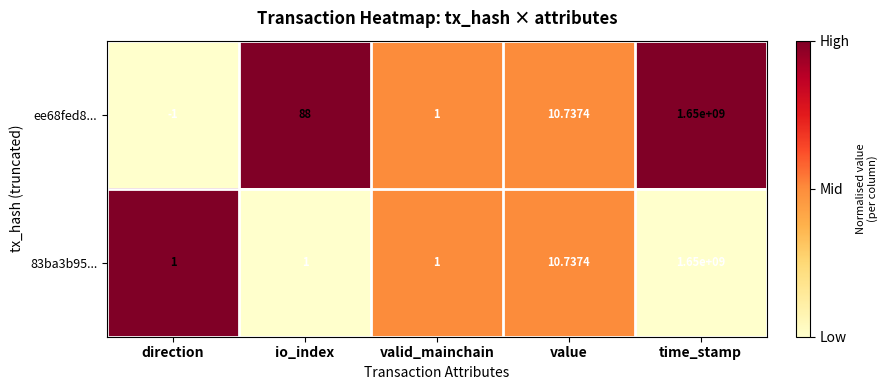

Rank the categories by ee68fed8... value from lowest to highest.

direction, valid_mainchain, value, io_index, time_stamp